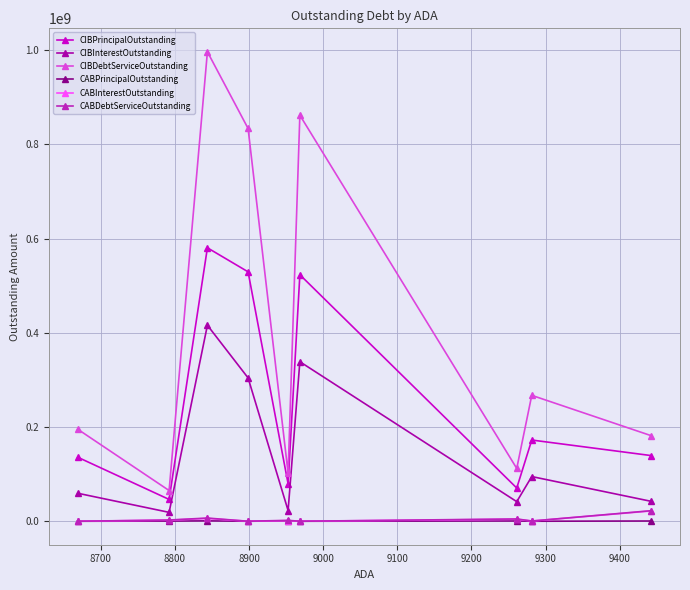

How many values in the CIBPrincipalOutstanding series are below 139340000?

4